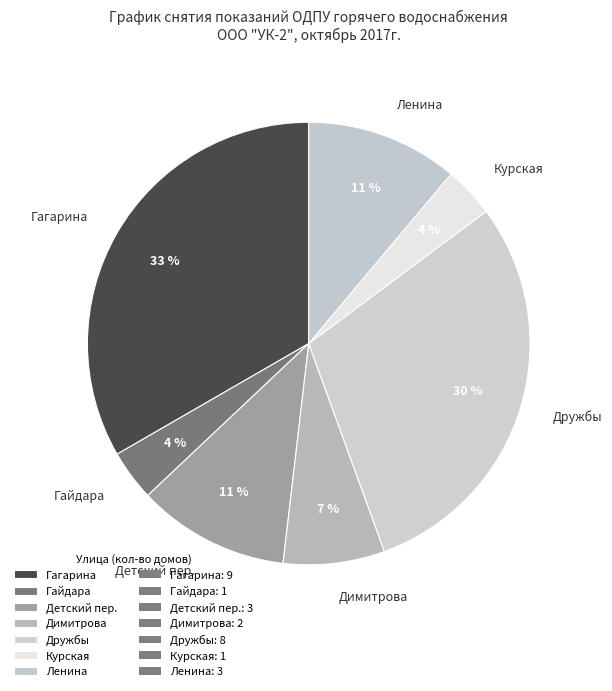

How many segments does this pie chart have?

7